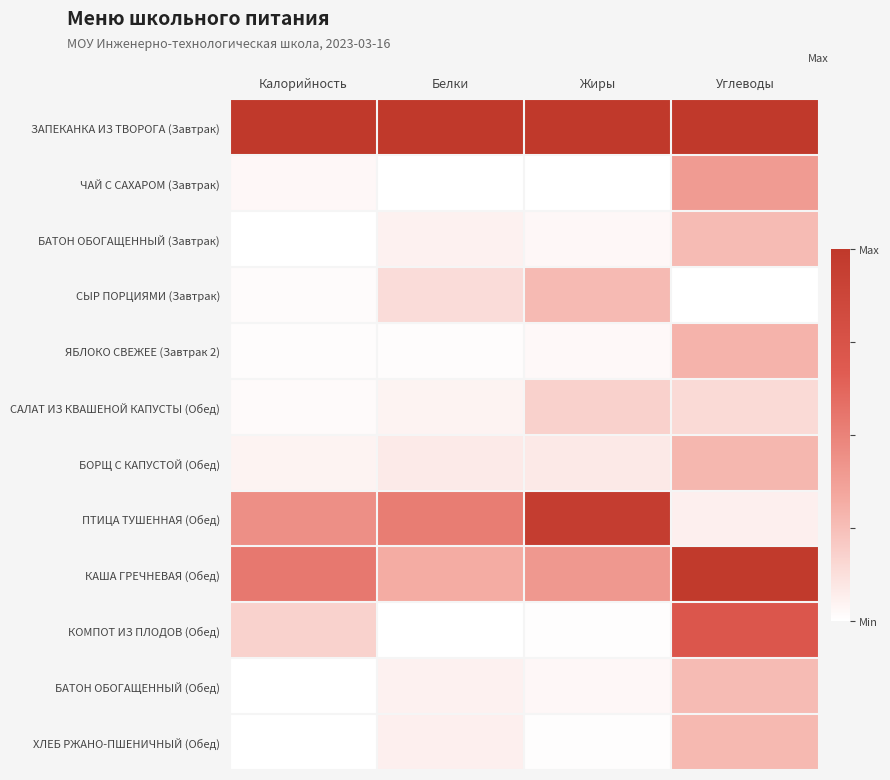

Which category has the highest value across all series?

Калорийность